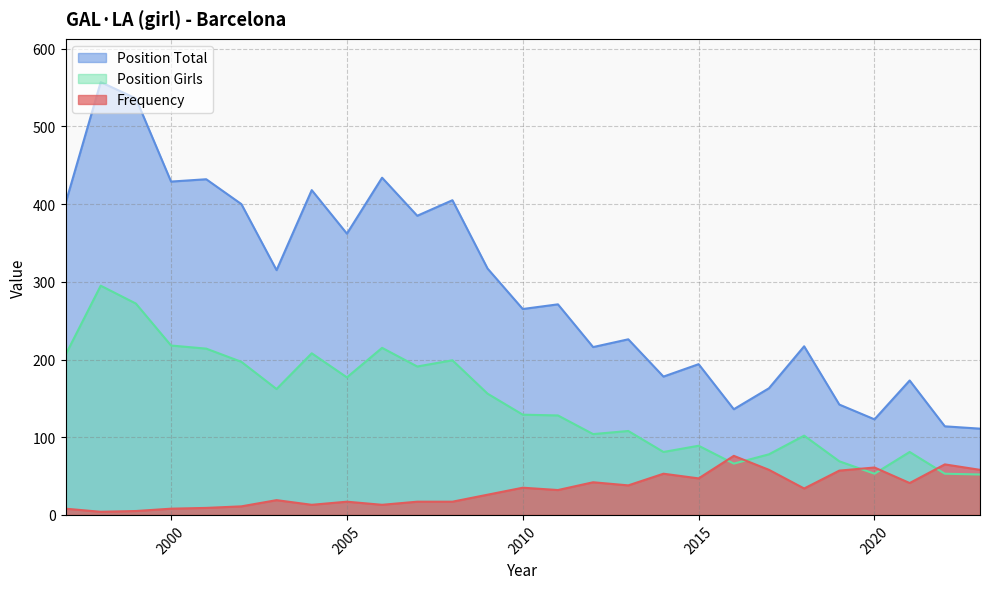

Is it true that Position Total equals 794 at 1999?

False